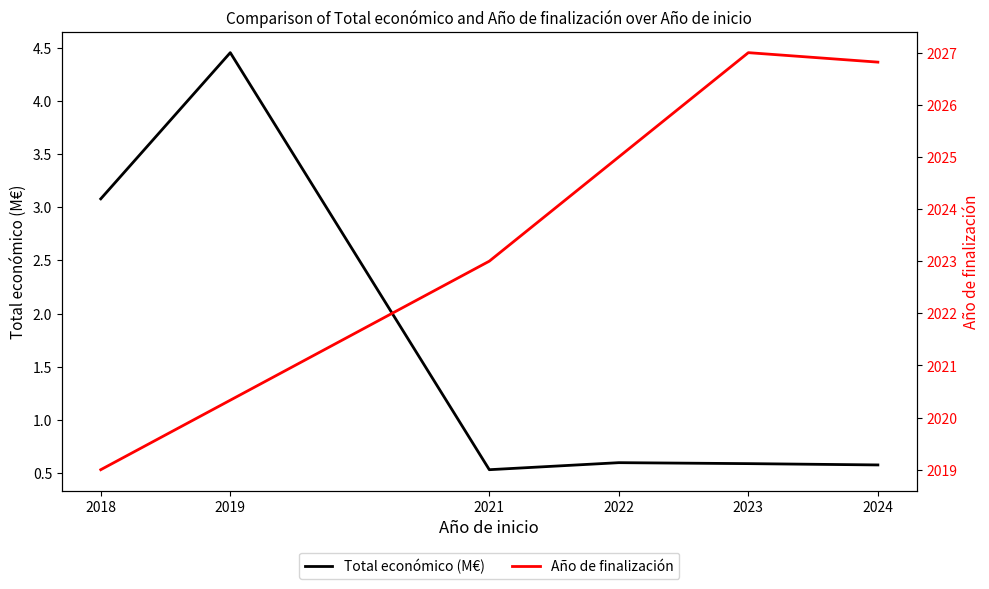

Rank the series by their maximum value, from lowest to highest.

Total económico (M€), Año de finalización